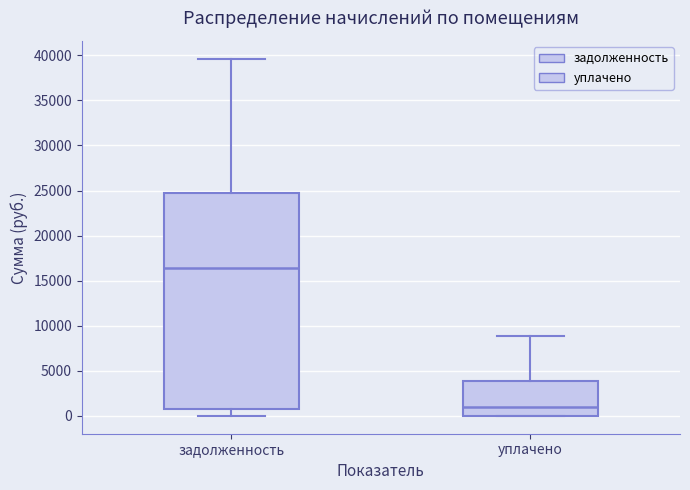

Which box has the highest median line?

задолженность